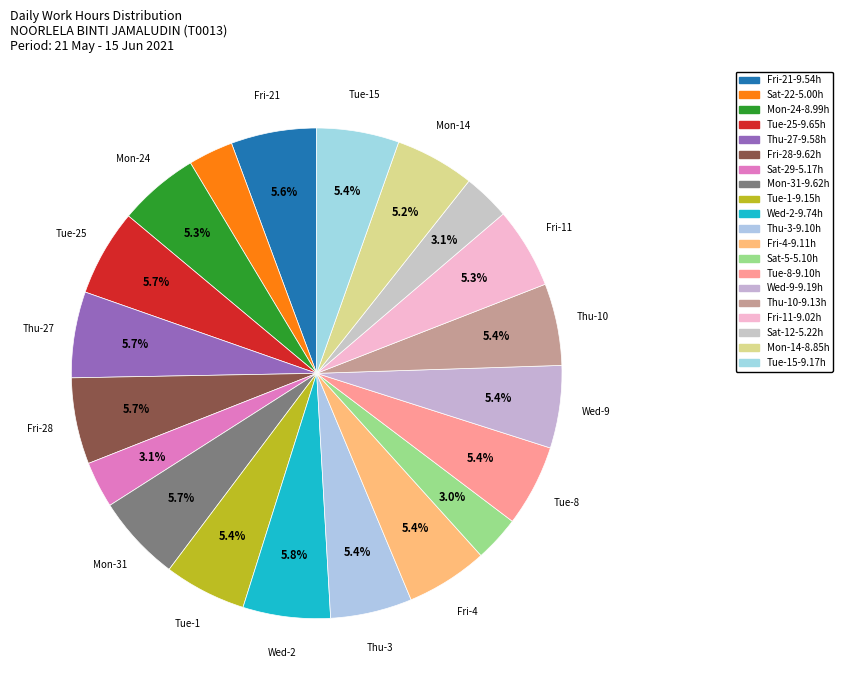

To the nearest percent, what is the average slice percentage?

5%